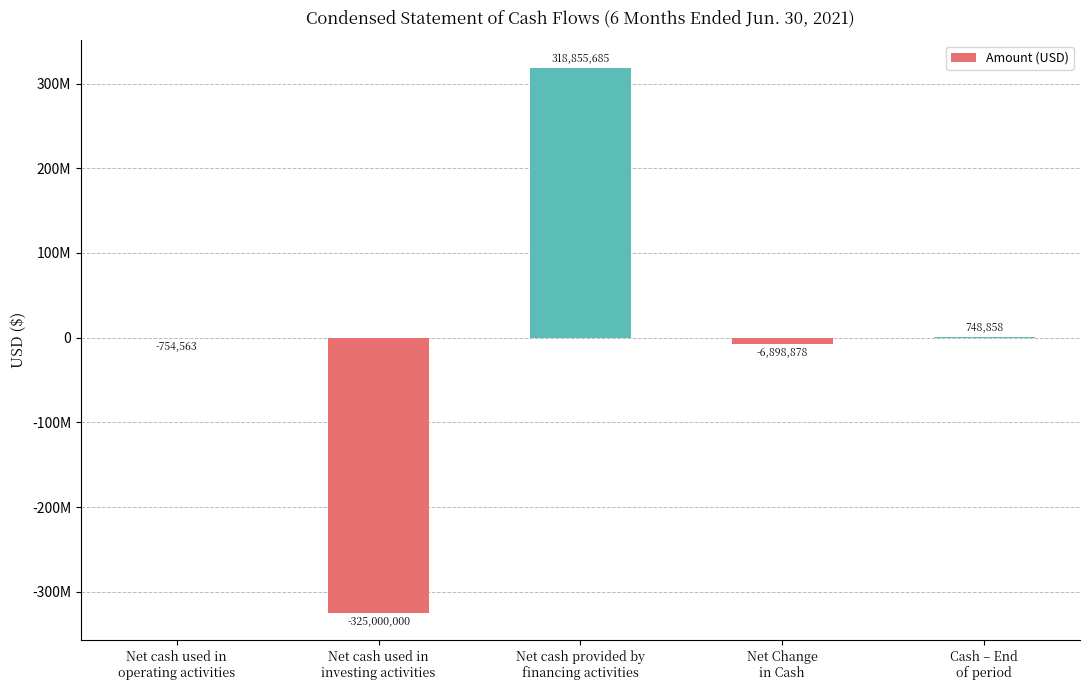

How many values are above zero?

2